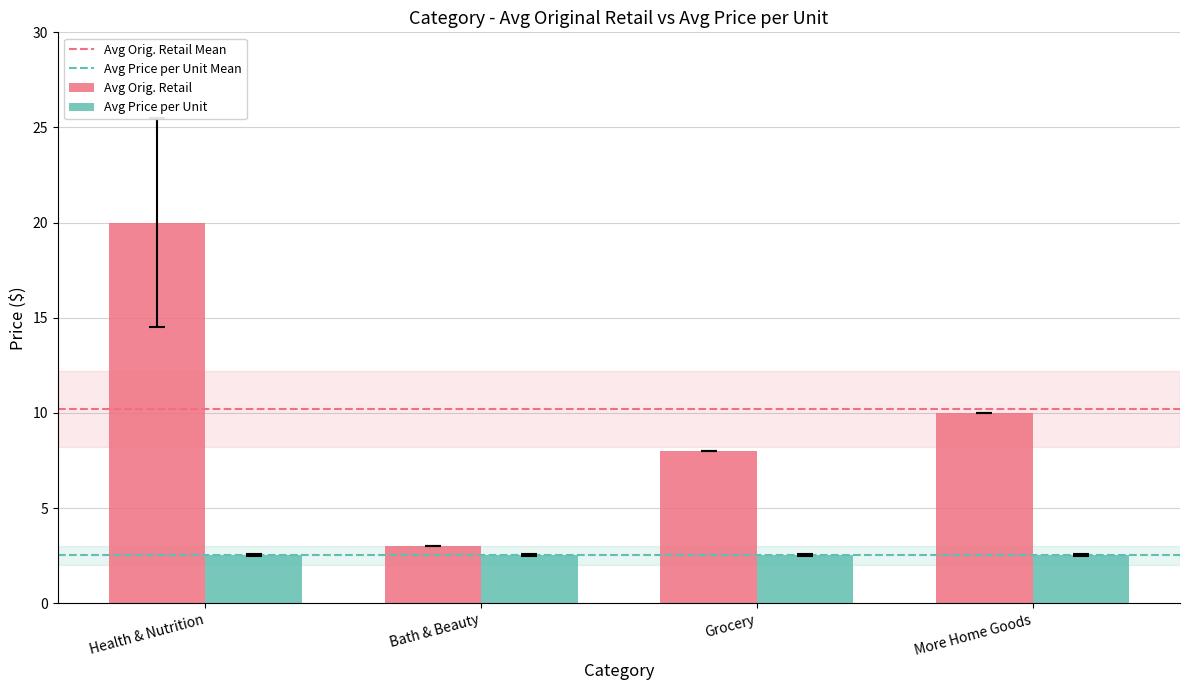

Which series changed the most between Health & Nutrition and Grocery?

Avg Orig. Retail